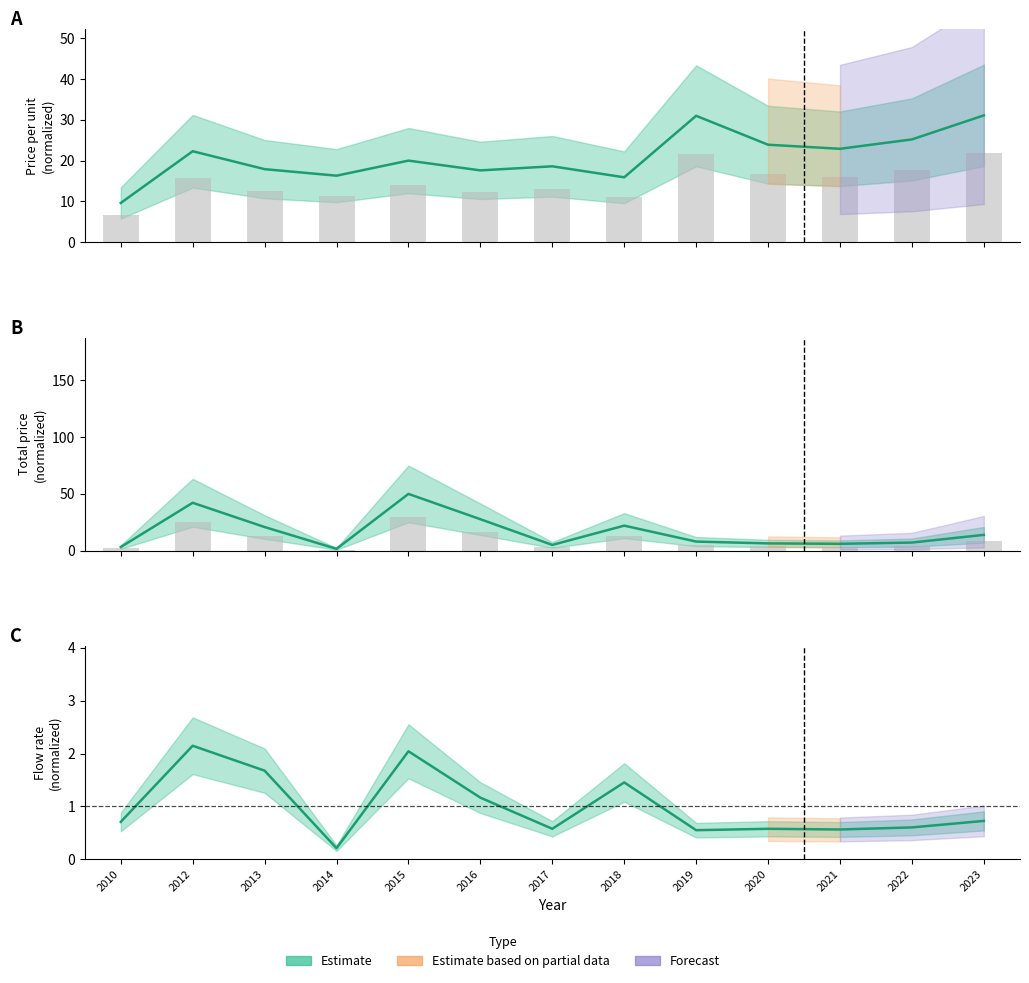

Is it true that price_per_unit equals 29.3 at 2014?

False